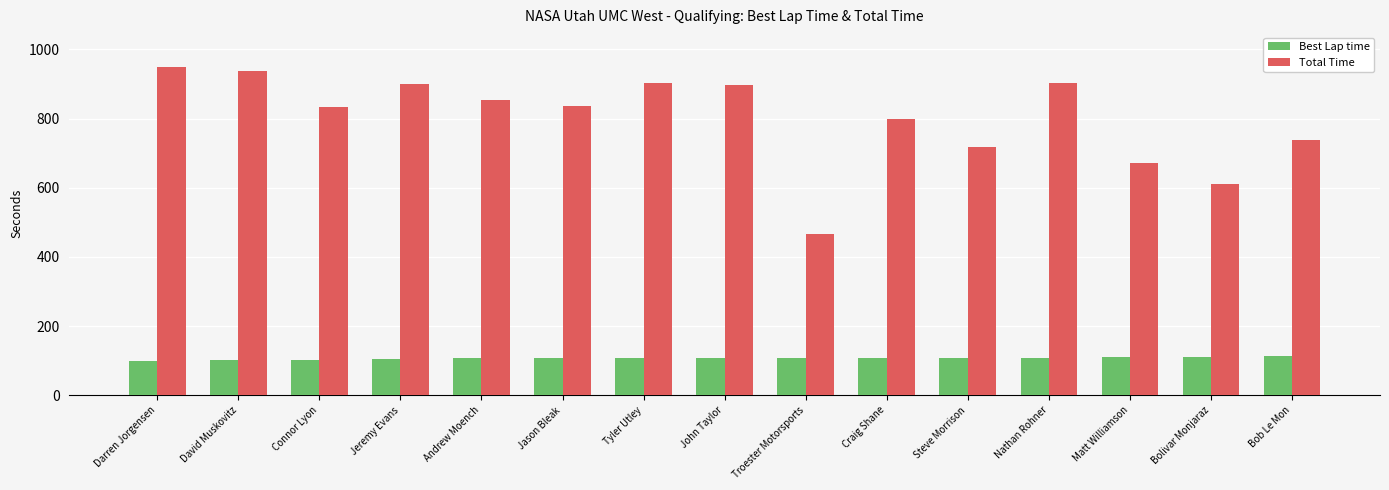

What is the total value across all series at Craig Shane?

907.6